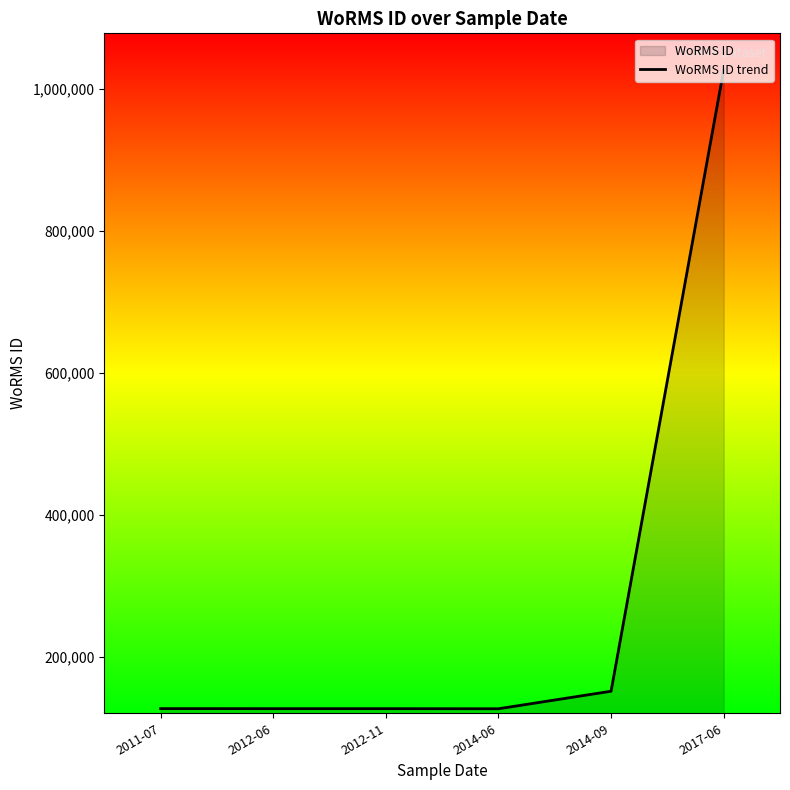

How many values are below 127036?

3